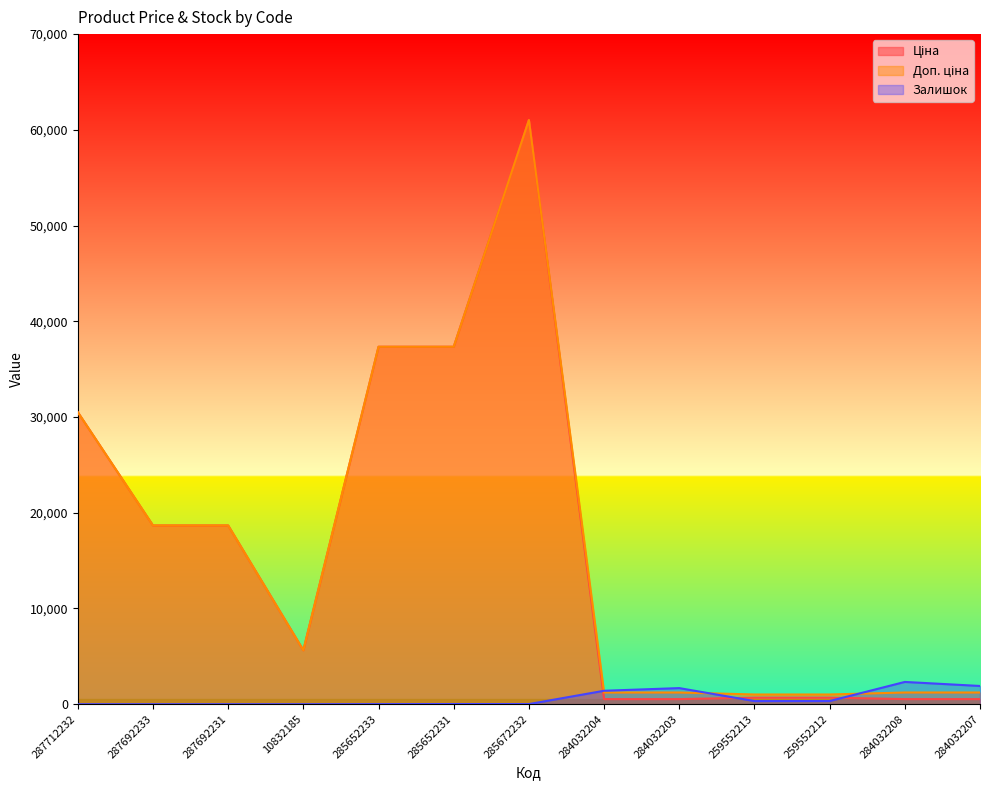

True or false: Залишок has a value of 21.0 at 285652231.

True